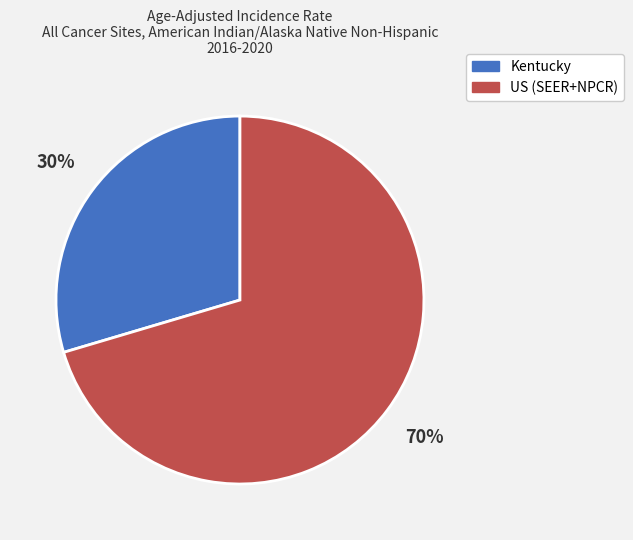

Is it true that Kentucky is 30% of the pie?

True